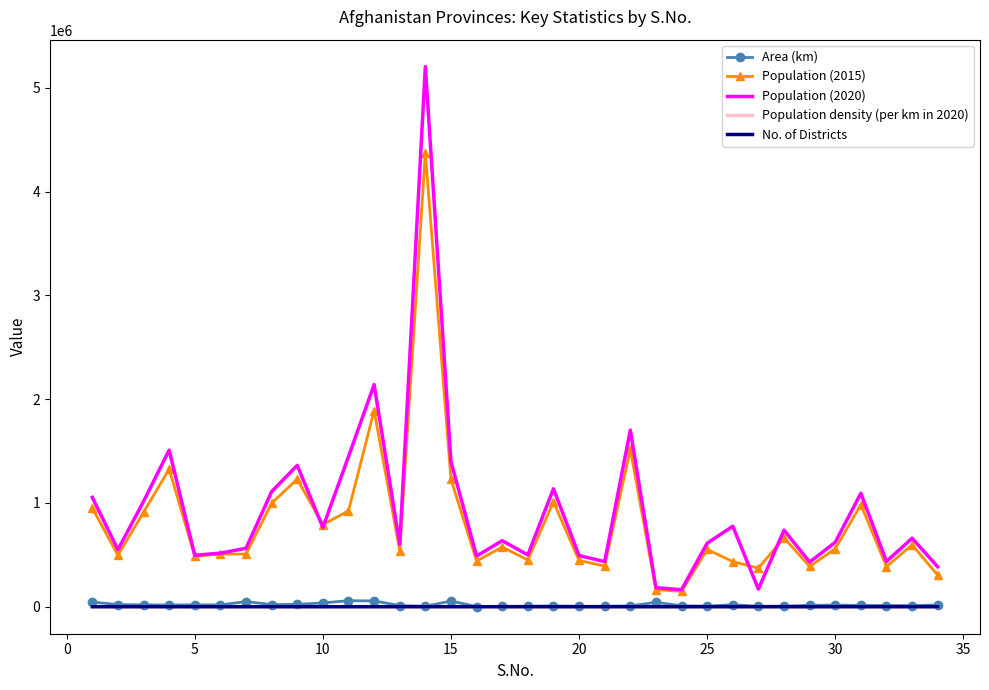

What is the highest value of the Population (2015) series?

4372977.0